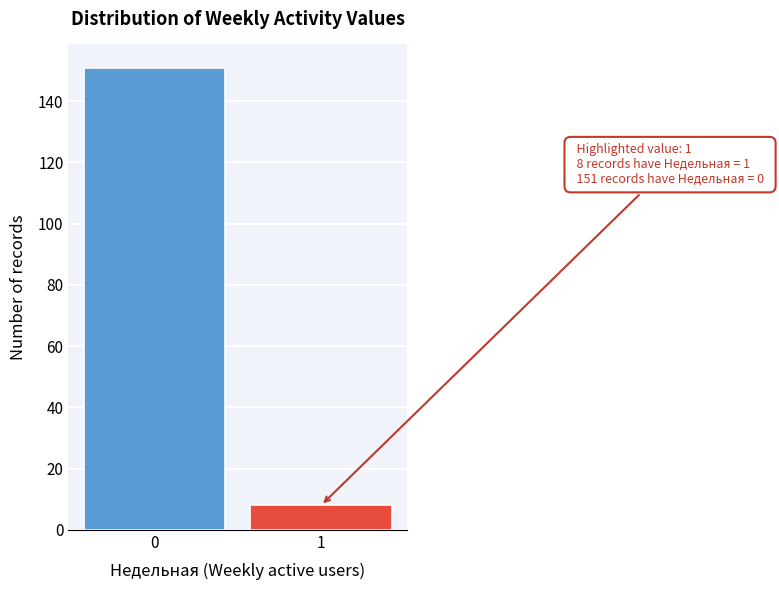

Reading left to right, transcribe all the data shown in this chart.

151	8